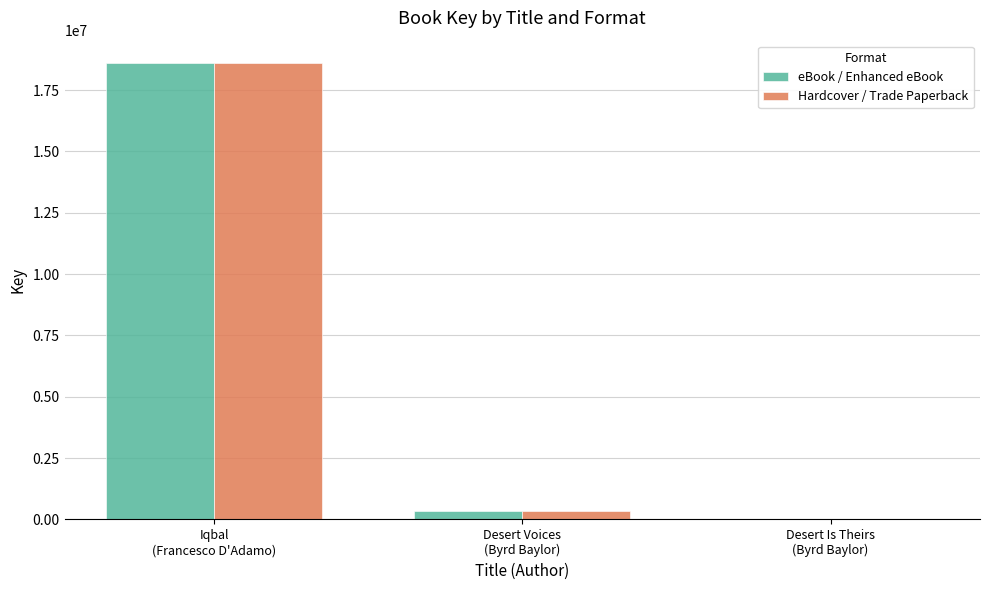

What is the sum of all Hardcover / Trade Paperback values?

18921534